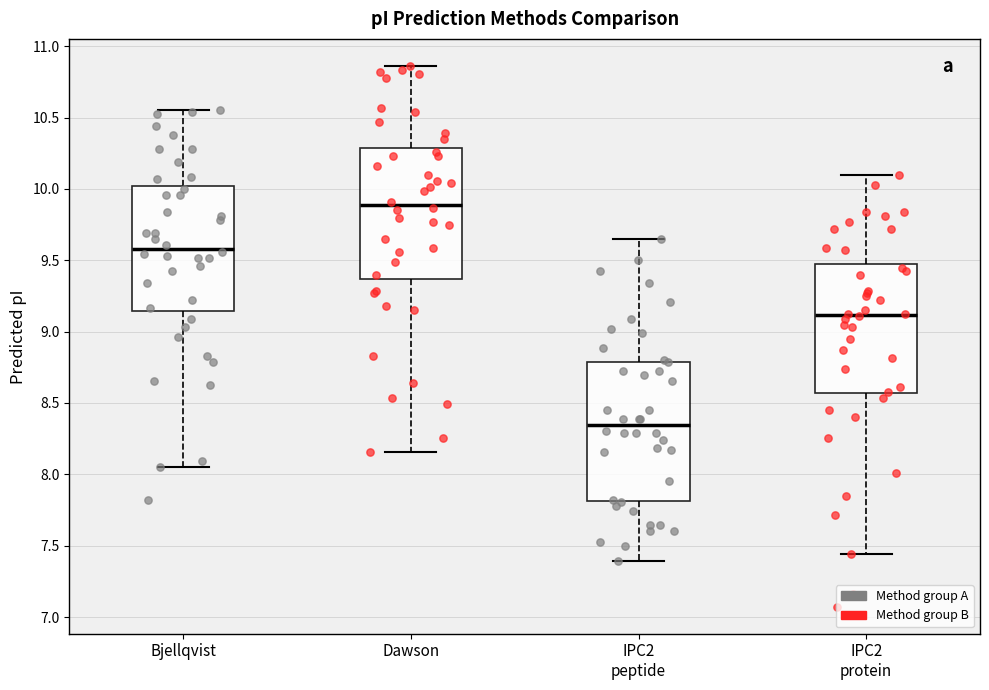

Reading left to right, read every box against the y-axis: the position of its median line, the range the box covers, and the ends of its whiskers. The values are not printed on the chart, so give them approximately, as read against the axis.

Bjellqvist: median 9.60, box 9.15 to 10.00, whiskers 8.05 to 10.55
Dawson: median 9.90, box 9.35 to 10.30, whiskers 8.15 to 10.85
IPC2 peptide: median 8.35, box 7.80 to 8.80, whiskers 7.40 to 9.65
IPC2 protein: median 9.10, box 8.55 to 9.50, whiskers 7.45 to 10.10